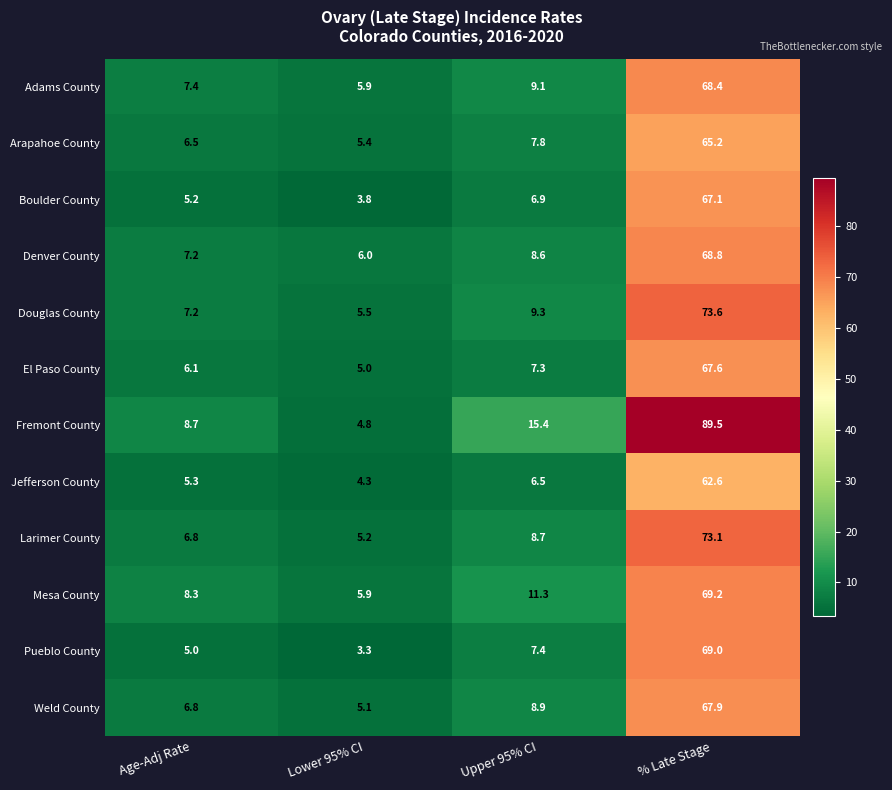

What is the sum of the Arapahoe County values at Lower 95% CI and Age-Adj Rate?

11.9